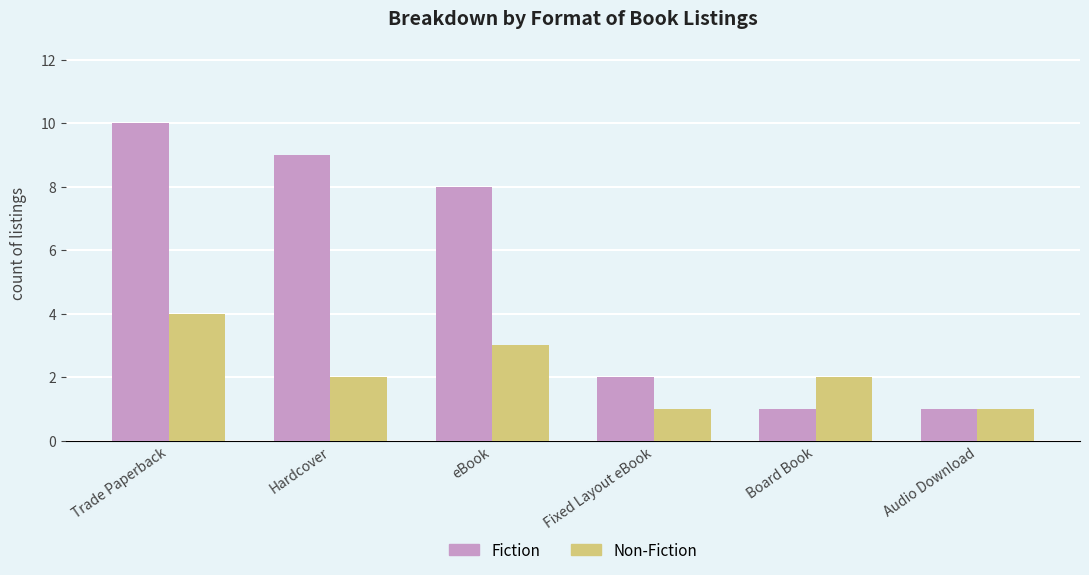

What is the value of the Non-Fiction bar at the 4th from the left?

1